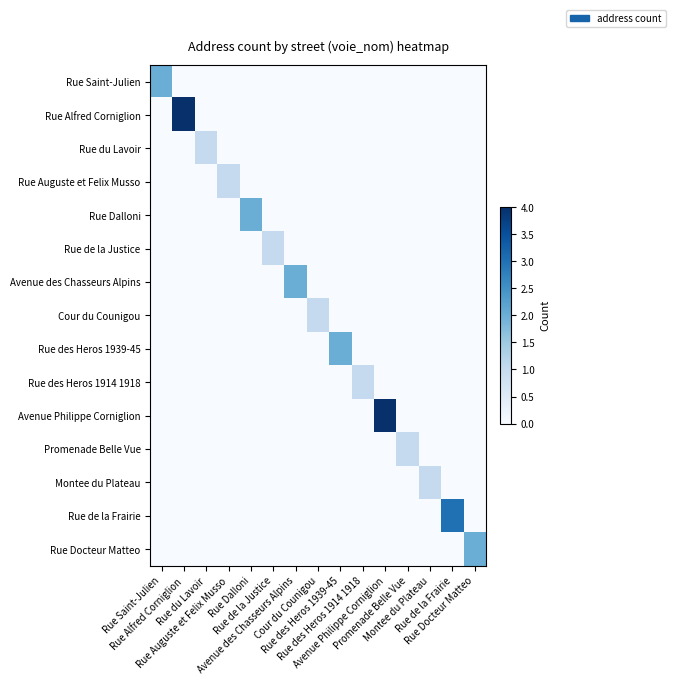

Reading right to left, what are all the values shown in this chart?

Rue Saint-Julien: Rue Docteur Matteo=0	Rue de la Frairie=0	Montee du Plateau=0	Promenade Belle Vue=0	Avenue Philippe Corniglion=0	Rue des Heros 1914 1918=0	Rue des Heros 1939-45=0	Cour du Counigou=0	Avenue des Chasseurs Alpins=0	Rue de la Justice=0	Rue Dalloni=0	Rue Auguste et Felix Musso=0	Rue du Lavoir=0	Rue Alfred Corniglion=0	Rue Saint-Julien=2
Rue Alfred Corniglion: Rue Docteur Matteo=0	Rue de la Frairie=0	Montee du Plateau=0	Promenade Belle Vue=0	Avenue Philippe Corniglion=0	Rue des Heros 1914 1918=0	Rue des Heros 1939-45=0	Cour du Counigou=0	Avenue des Chasseurs Alpins=0	Rue de la Justice=0	Rue Dalloni=0	Rue Auguste et Felix Musso=0	Rue du Lavoir=0	Rue Alfred Corniglion=4	Rue Saint-Julien=0
Rue du Lavoir: Rue Docteur Matteo=0	Rue de la Frairie=0	Montee du Plateau=0	Promenade Belle Vue=0	Avenue Philippe Corniglion=0	Rue des Heros 1914 1918=0	Rue des Heros 1939-45=0	Cour du Counigou=0	Avenue des Chasseurs Alpins=0	Rue de la Justice=0	Rue Dalloni=0	Rue Auguste et Felix Musso=0	Rue du Lavoir=1	Rue Alfred Corniglion=0	Rue Saint-Julien=0
Rue Auguste et Felix Musso: Rue Docteur Matteo=0	Rue de la Frairie=0	Montee du Plateau=0	Promenade Belle Vue=0	Avenue Philippe Corniglion=0	Rue des Heros 1914 1918=0	Rue des Heros 1939-45=0	Cour du Counigou=0	Avenue des Chasseurs Alpins=0	Rue de la Justice=0	Rue Dalloni=0	Rue Auguste et Felix Musso=1	Rue du Lavoir=0	Rue Alfred Corniglion=0	Rue Saint-Julien=0
Rue Dalloni: Rue Docteur Matteo=0	Rue de la Frairie=0	Montee du Plateau=0	Promenade Belle Vue=0	Avenue Philippe Corniglion=0	Rue des Heros 1914 1918=0	Rue des Heros 1939-45=0	Cour du Counigou=0	Avenue des Chasseurs Alpins=0	Rue de la Justice=0	Rue Dalloni=2	Rue Auguste et Felix Musso=0	Rue du Lavoir=0	Rue Alfred Corniglion=0	Rue Saint-Julien=0
Rue de la Justice: Rue Docteur Matteo=0	Rue de la Frairie=0	Montee du Plateau=0	Promenade Belle Vue=0	Avenue Philippe Corniglion=0	Rue des Heros 1914 1918=0	Rue des Heros 1939-45=0	Cour du Counigou=0	Avenue des Chasseurs Alpins=0	Rue de la Justice=1	Rue Dalloni=0	Rue Auguste et Felix Musso=0	Rue du Lavoir=0	Rue Alfred Corniglion=0	Rue Saint-Julien=0
Avenue des Chasseurs Alpins: Rue Docteur Matteo=0	Rue de la Frairie=0	Montee du Plateau=0	Promenade Belle Vue=0	Avenue Philippe Corniglion=0	Rue des Heros 1914 1918=0	Rue des Heros 1939-45=0	Cour du Counigou=0	Avenue des Chasseurs Alpins=2	Rue de la Justice=0	Rue Dalloni=0	Rue Auguste et Felix Musso=0	Rue du Lavoir=0	Rue Alfred Corniglion=0	Rue Saint-Julien=0
Cour du Counigou: Rue Docteur Matteo=0	Rue de la Frairie=0	Montee du Plateau=0	Promenade Belle Vue=0	Avenue Philippe Corniglion=0	Rue des Heros 1914 1918=0	Rue des Heros 1939-45=0	Cour du Counigou=1	Avenue des Chasseurs Alpins=0	Rue de la Justice=0	Rue Dalloni=0	Rue Auguste et Felix Musso=0	Rue du Lavoir=0	Rue Alfred Corniglion=0	Rue Saint-Julien=0
Rue des Heros 1939-45: Rue Docteur Matteo=0	Rue de la Frairie=0	Montee du Plateau=0	Promenade Belle Vue=0	Avenue Philippe Corniglion=0	Rue des Heros 1914 1918=0	Rue des Heros 1939-45=2	Cour du Counigou=0	Avenue des Chasseurs Alpins=0	Rue de la Justice=0	Rue Dalloni=0	Rue Auguste et Felix Musso=0	Rue du Lavoir=0	Rue Alfred Corniglion=0	Rue Saint-Julien=0
Rue des Heros 1914 1918: Rue Docteur Matteo=0	Rue de la Frairie=0	Montee du Plateau=0	Promenade Belle Vue=0	Avenue Philippe Corniglion=0	Rue des Heros 1914 1918=1	Rue des Heros 1939-45=0	Cour du Counigou=0	Avenue des Chasseurs Alpins=0	Rue de la Justice=0	Rue Dalloni=0	Rue Auguste et Felix Musso=0	Rue du Lavoir=0	Rue Alfred Corniglion=0	Rue Saint-Julien=0
Avenue Philippe Corniglion: Rue Docteur Matteo=0	Rue de la Frairie=0	Montee du Plateau=0	Promenade Belle Vue=0	Avenue Philippe Corniglion=4	Rue des Heros 1914 1918=0	Rue des Heros 1939-45=0	Cour du Counigou=0	Avenue des Chasseurs Alpins=0	Rue de la Justice=0	Rue Dalloni=0	Rue Auguste et Felix Musso=0	Rue du Lavoir=0	Rue Alfred Corniglion=0	Rue Saint-Julien=0
Promenade Belle Vue: Rue Docteur Matteo=0	Rue de la Frairie=0	Montee du Plateau=0	Promenade Belle Vue=1	Avenue Philippe Corniglion=0	Rue des Heros 1914 1918=0	Rue des Heros 1939-45=0	Cour du Counigou=0	Avenue des Chasseurs Alpins=0	Rue de la Justice=0	Rue Dalloni=0	Rue Auguste et Felix Musso=0	Rue du Lavoir=0	Rue Alfred Corniglion=0	Rue Saint-Julien=0
Montee du Plateau: Rue Docteur Matteo=0	Rue de la Frairie=0	Montee du Plateau=1	Promenade Belle Vue=0	Avenue Philippe Corniglion=0	Rue des Heros 1914 1918=0	Rue des Heros 1939-45=0	Cour du Counigou=0	Avenue des Chasseurs Alpins=0	Rue de la Justice=0	Rue Dalloni=0	Rue Auguste et Felix Musso=0	Rue du Lavoir=0	Rue Alfred Corniglion=0	Rue Saint-Julien=0
Rue de la Frairie: Rue Docteur Matteo=0	Rue de la Frairie=3	Montee du Plateau=0	Promenade Belle Vue=0	Avenue Philippe Corniglion=0	Rue des Heros 1914 1918=0	Rue des Heros 1939-45=0	Cour du Counigou=0	Avenue des Chasseurs Alpins=0	Rue de la Justice=0	Rue Dalloni=0	Rue Auguste et Felix Musso=0	Rue du Lavoir=0	Rue Alfred Corniglion=0	Rue Saint-Julien=0
Rue Docteur Matteo: Rue Docteur Matteo=2	Rue de la Frairie=0	Montee du Plateau=0	Promenade Belle Vue=0	Avenue Philippe Corniglion=0	Rue des Heros 1914 1918=0	Rue des Heros 1939-45=0	Cour du Counigou=0	Avenue des Chasseurs Alpins=0	Rue de la Justice=0	Rue Dalloni=0	Rue Auguste et Felix Musso=0	Rue du Lavoir=0	Rue Alfred Corniglion=0	Rue Saint-Julien=0